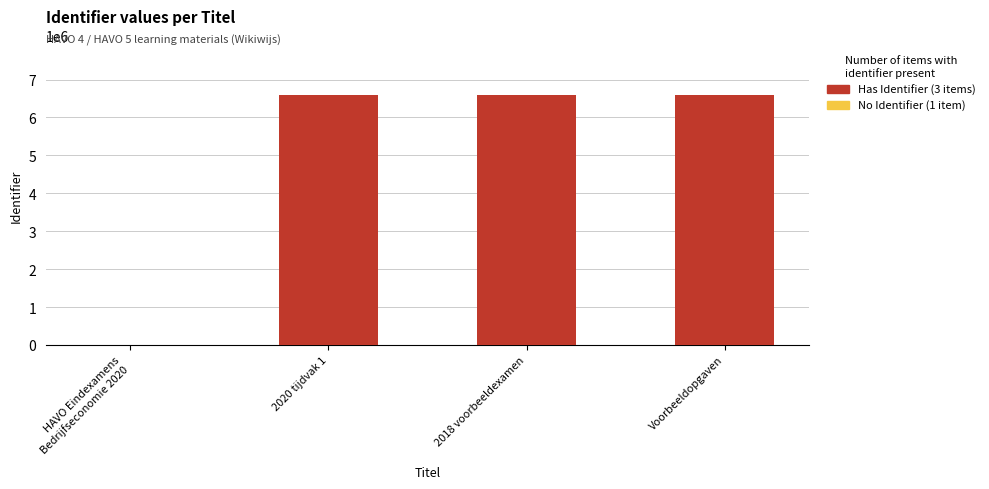

Approximately how many times larger is the value at 2018 voorbeeldexamen compared to 2020 tijdvak 1?

1.0